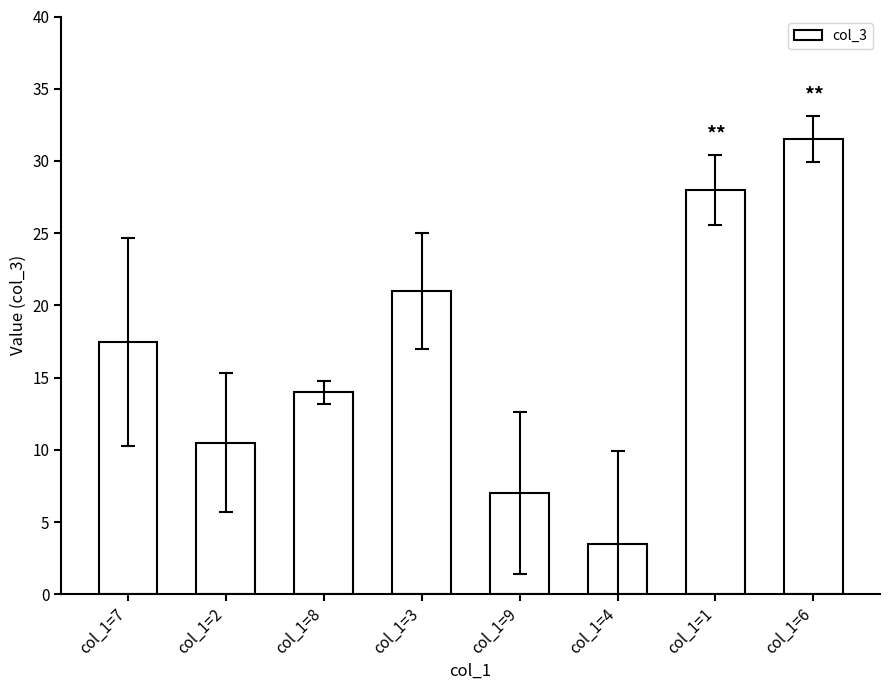

What is the value of the 8th bar from the left?

31.5